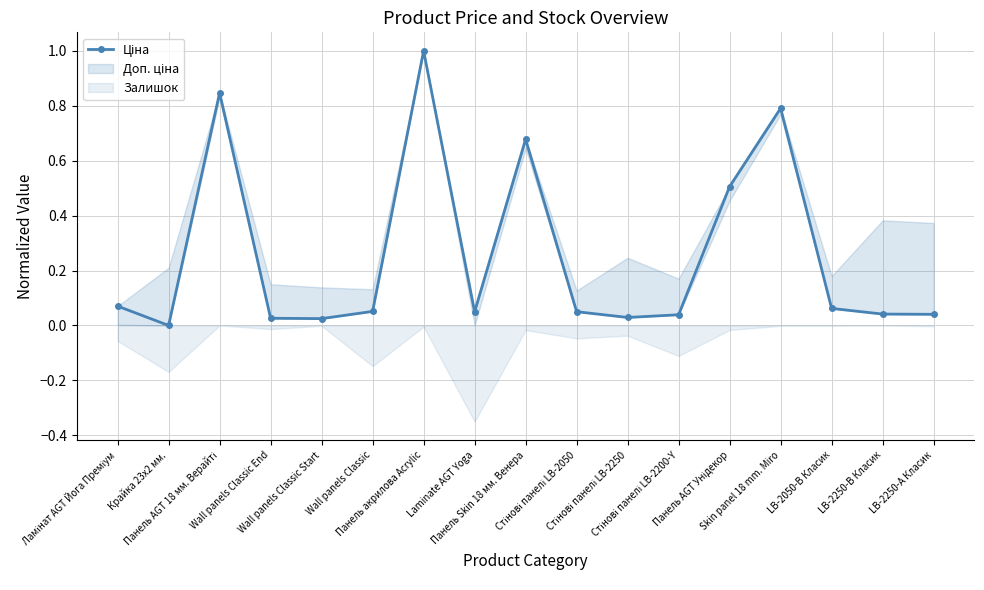

What is the label of the 9th point from the right?

Панель Skin 18 мм. Венера